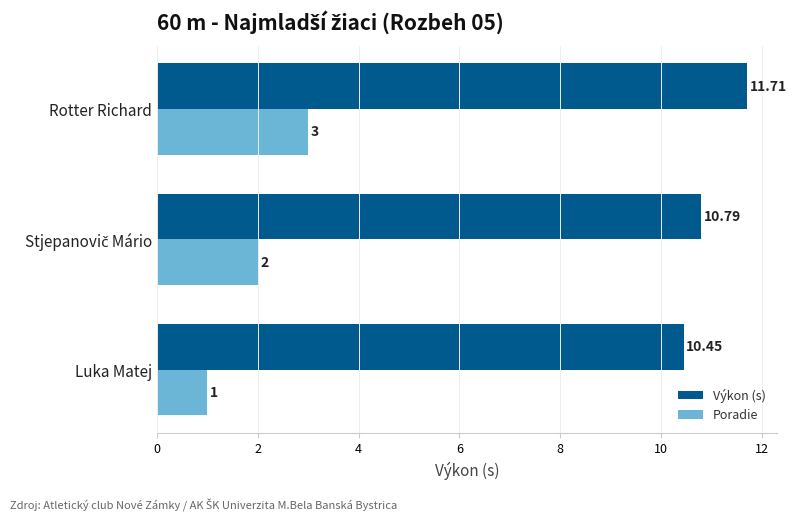

Is the value of Výkon (s) at Luka Matej greater than the value of Poradie at Rotter Richard?

Yes